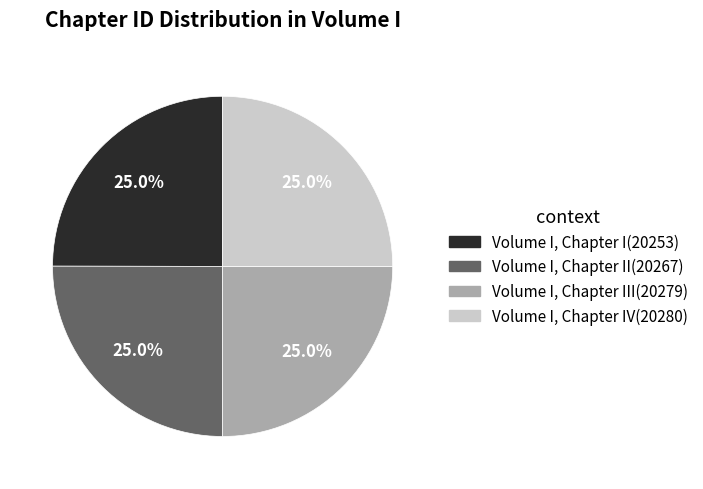

Is there a majority slice in this chart?

No